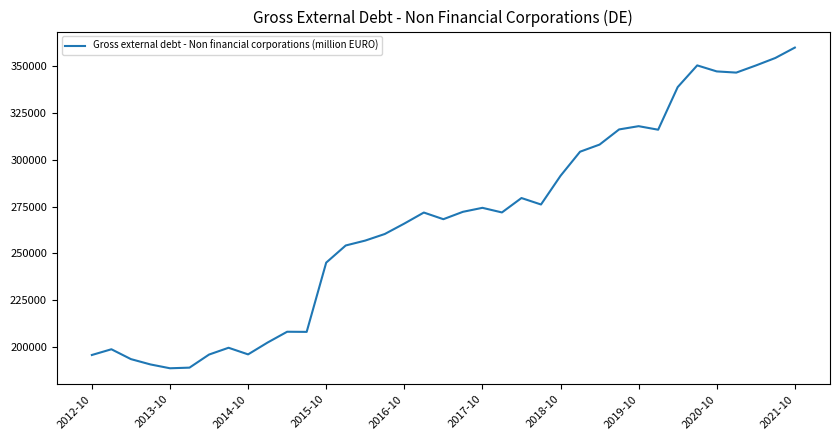

What is the difference between the maximum and minimum values?

171384